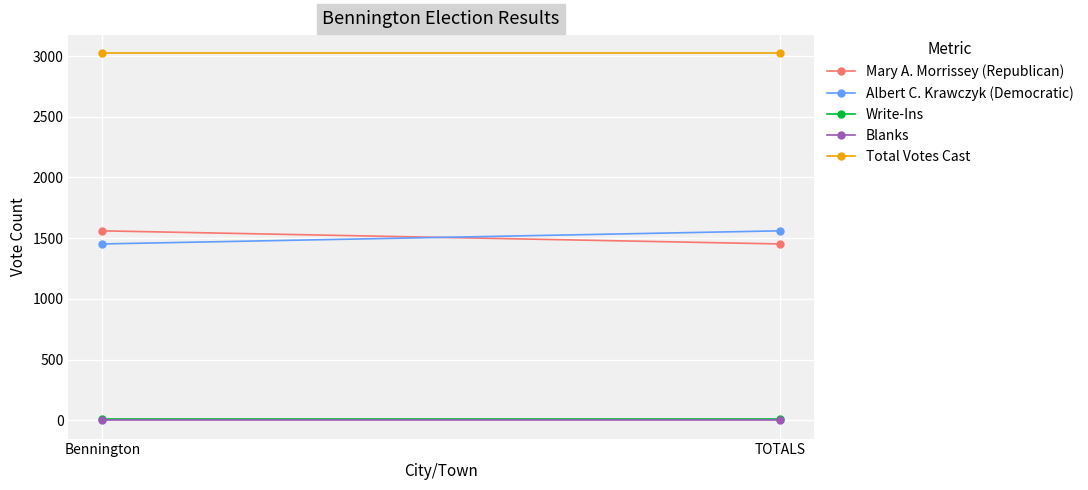

Which series changed the most between Bennington and TOTALS?

Mary A. Morrissey (Republican)